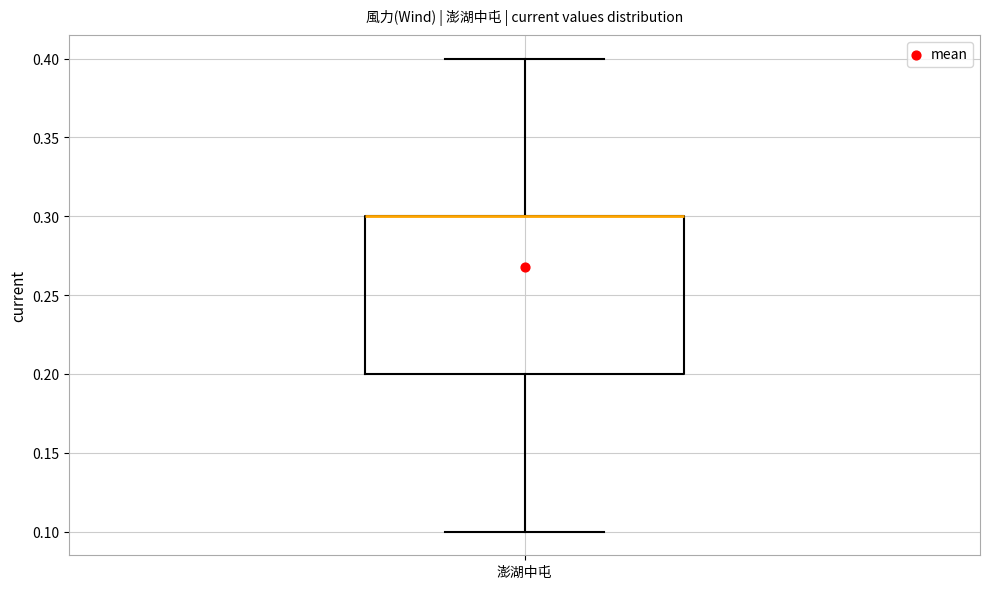

Where does the lower whisker of the box for 澎湖中屯 end on the y-axis? The values are not printed on the chart, so give them approximately, as read against the axis.

0.1